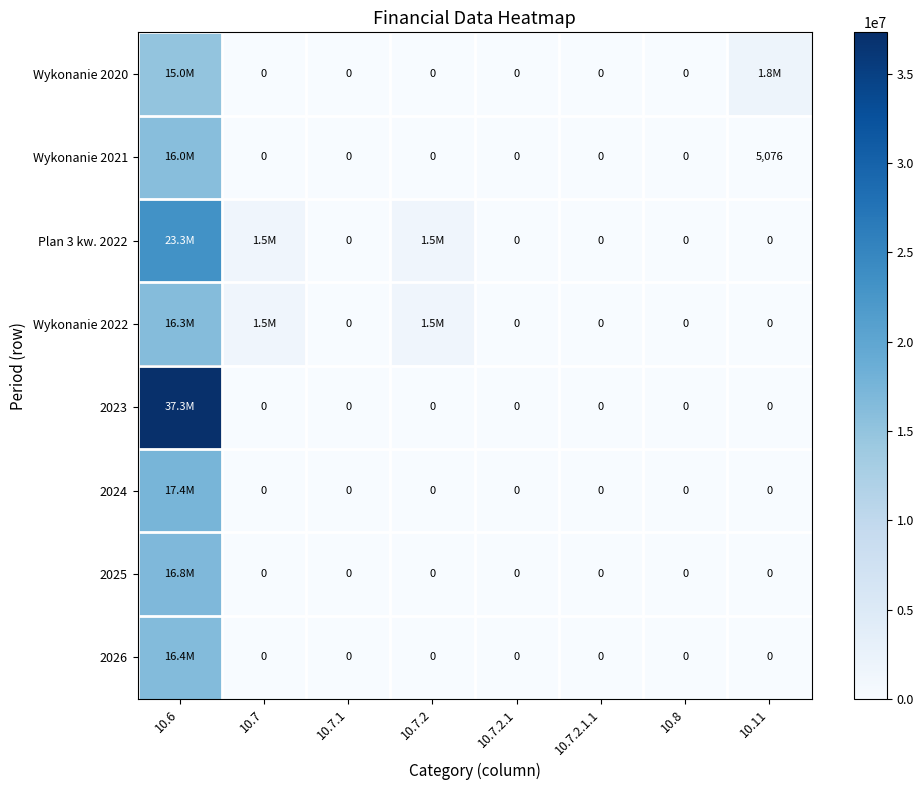

How many categories are shown in the chart?

8